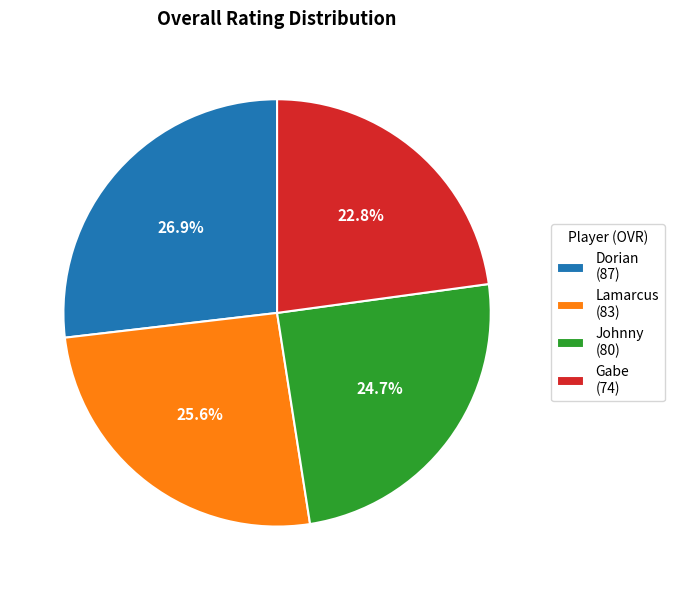

How many slices are in this pie chart?

4